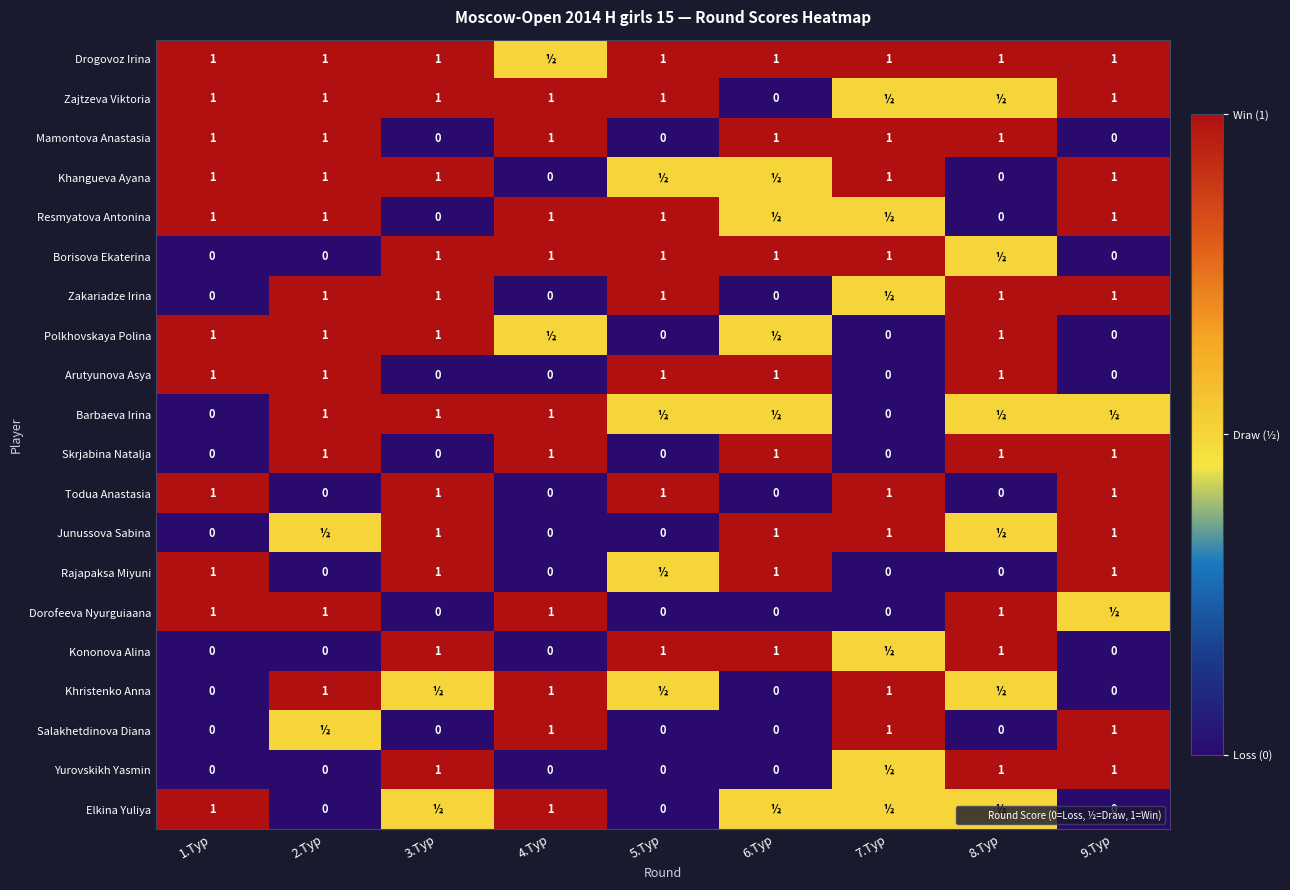

Which series has the largest total across all categories?

Drogovoz Irina